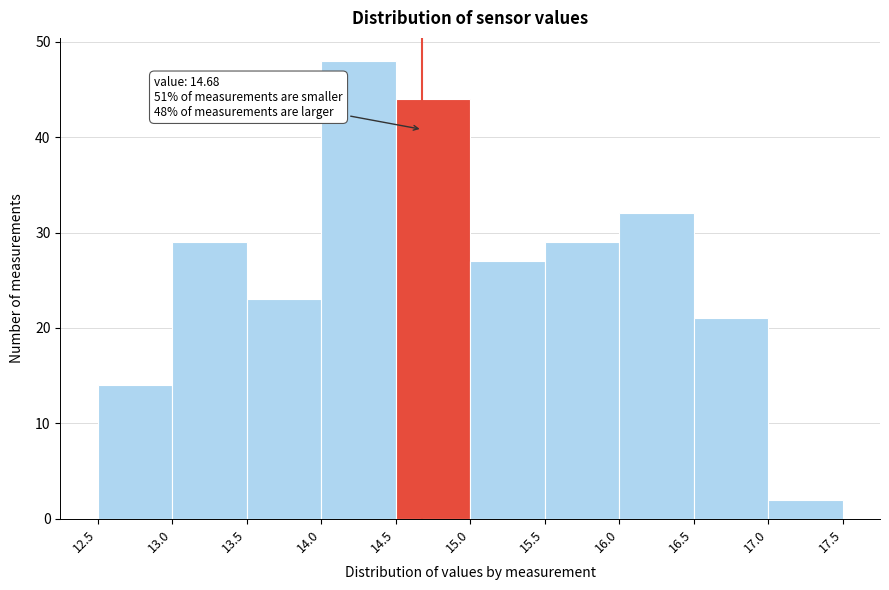

Which range on the x-axis has the tallest bar?

14.0 to 14.5